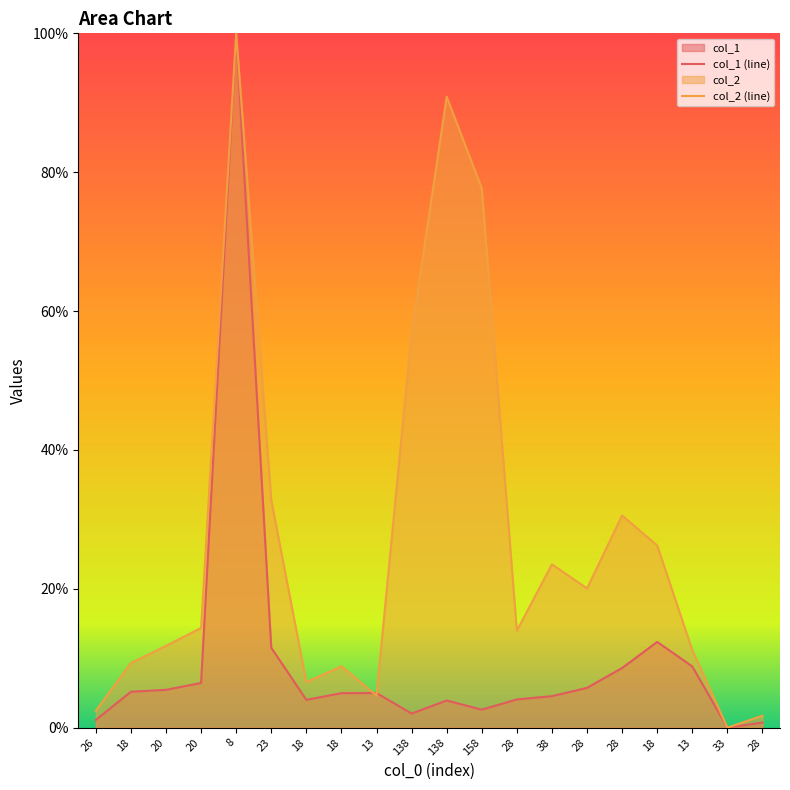

Reading left to right, extract all data points from this chart.

col_1 (line): 26=1.1	18=5.2	20=5.4	20=6.4	8=100.0	23=11.5	18=4.0	18=5.0	13=5.0	138=2.0	138=3.9	158=2.6	28=4.1	38=4.5	28=5.7	28=8.6	18=12.3	13=8.8	33=0.0	28=0.7
col_2 (line): 26=2.4	18=9.3	20=11.8	20=14.4	8=100.0	23=32.8	18=6.6	18=8.8	13=4.6	138=56.9	138=90.9	158=77.7	28=14.0	38=23.5	28=20.1	28=30.6	18=26.2	13=11.2	33=0.0	28=1.7